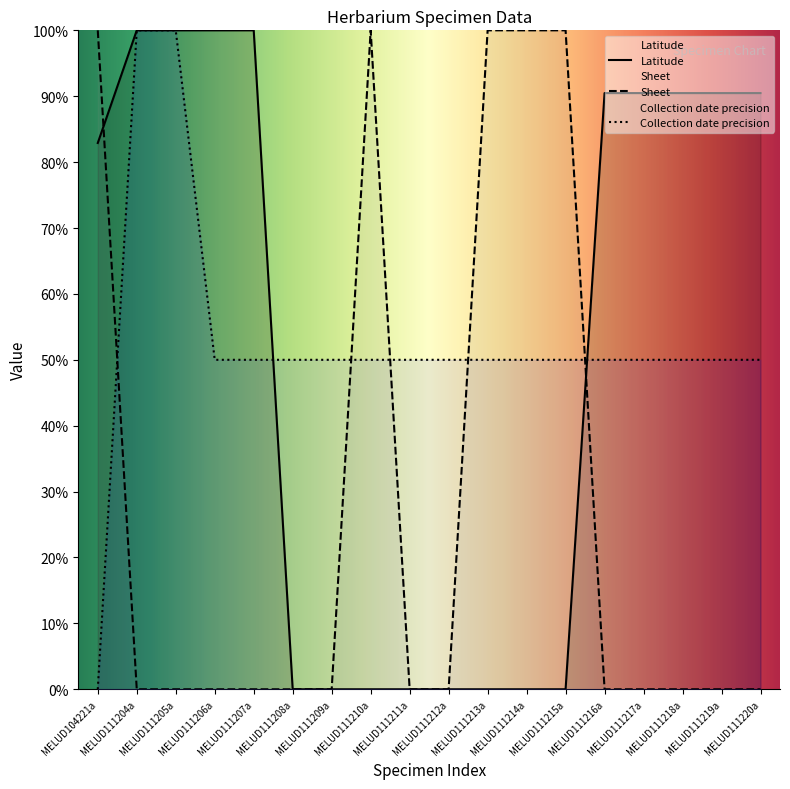

Count the number of data series in this chart.

3